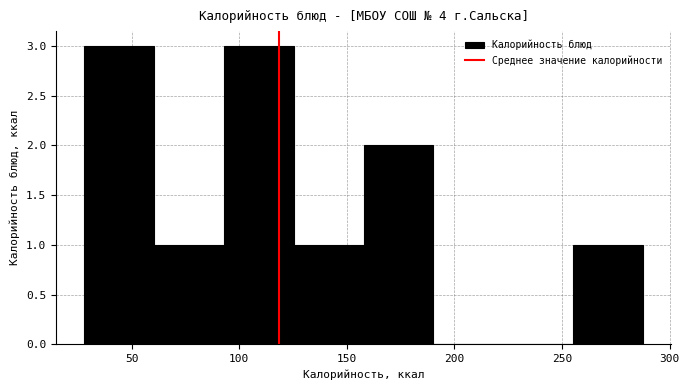

How tall is the bar that spans 30 to 60 on the x-axis? Neither the bar edges nor the heights are printed on the chart, so give them approximately, as read against the axes.

3